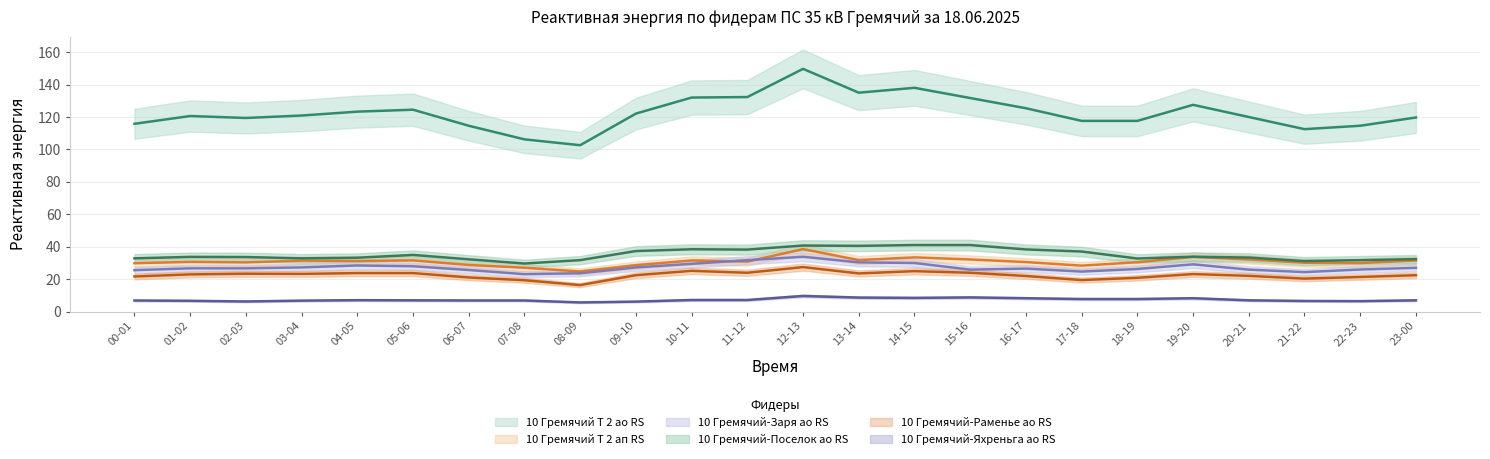

Rank the categories by 10 Гремячий Т 2 ао RS value from highest to lowest.

12-13, 14-15, 13-14, 11-12, 10-11, 15-16, 19-20, 16-17, 05-06, 04-05, 09-10, 03-04, 01-02, 20-21, 23-00, 02-03, 17-18, 18-19, 00-01, 06-07, 22-23, 21-22, 07-08, 08-09